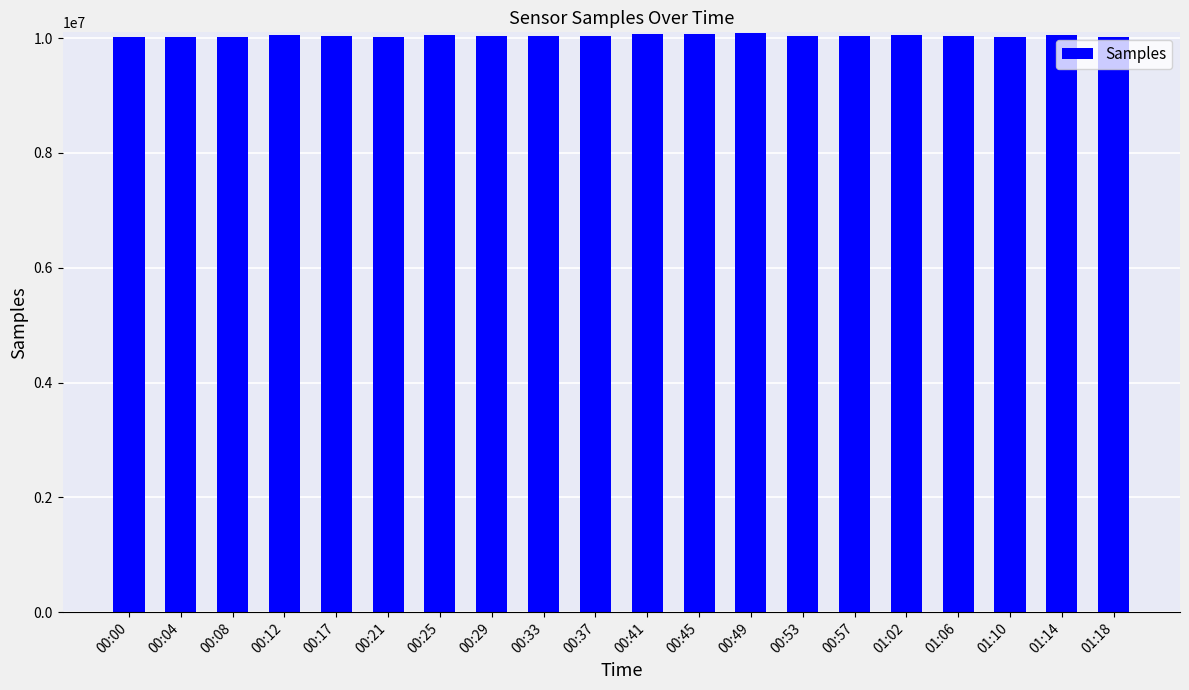

How many values are below 10044366?

10